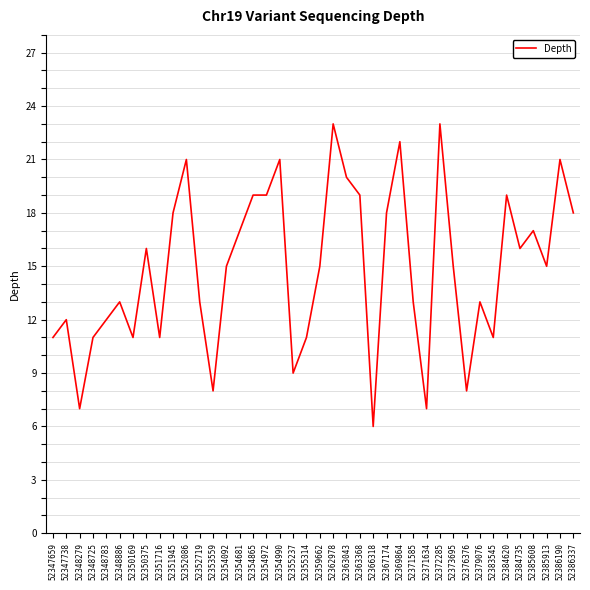

Which has a higher value, 52386190 or 52385913?

52386190